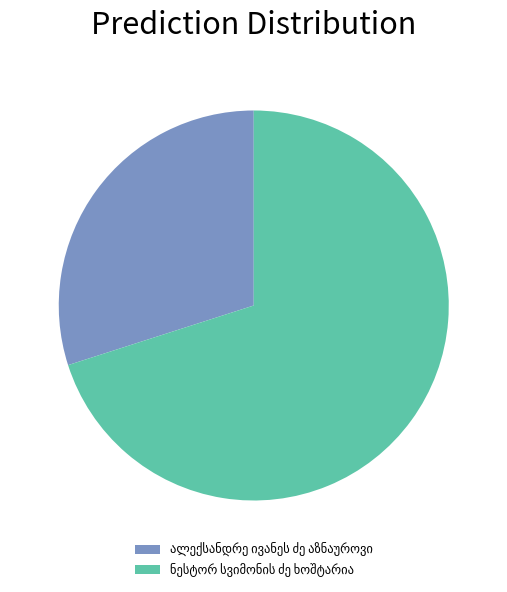

Does any single category account for the majority?

Yes